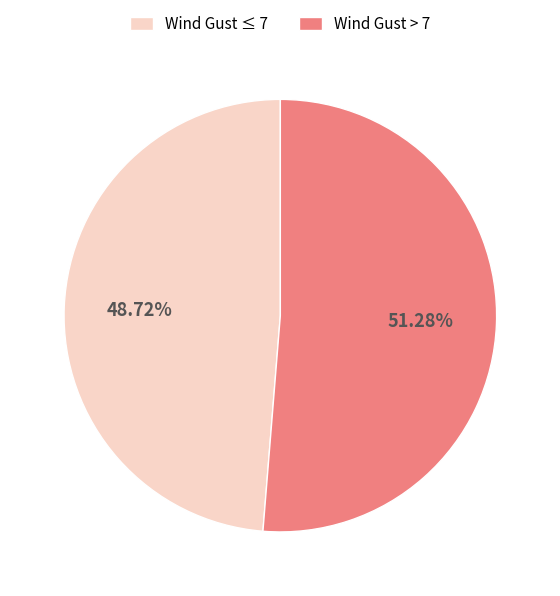

Which slice represents more than half of the pie?

Wind Gust > 7